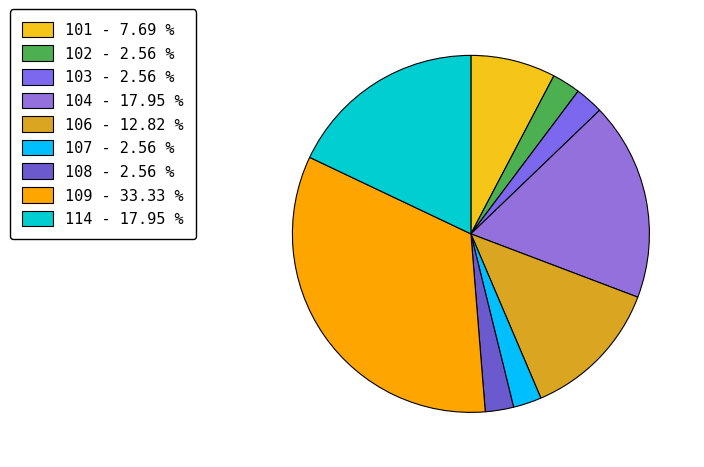

Does any single category account for the majority?

No